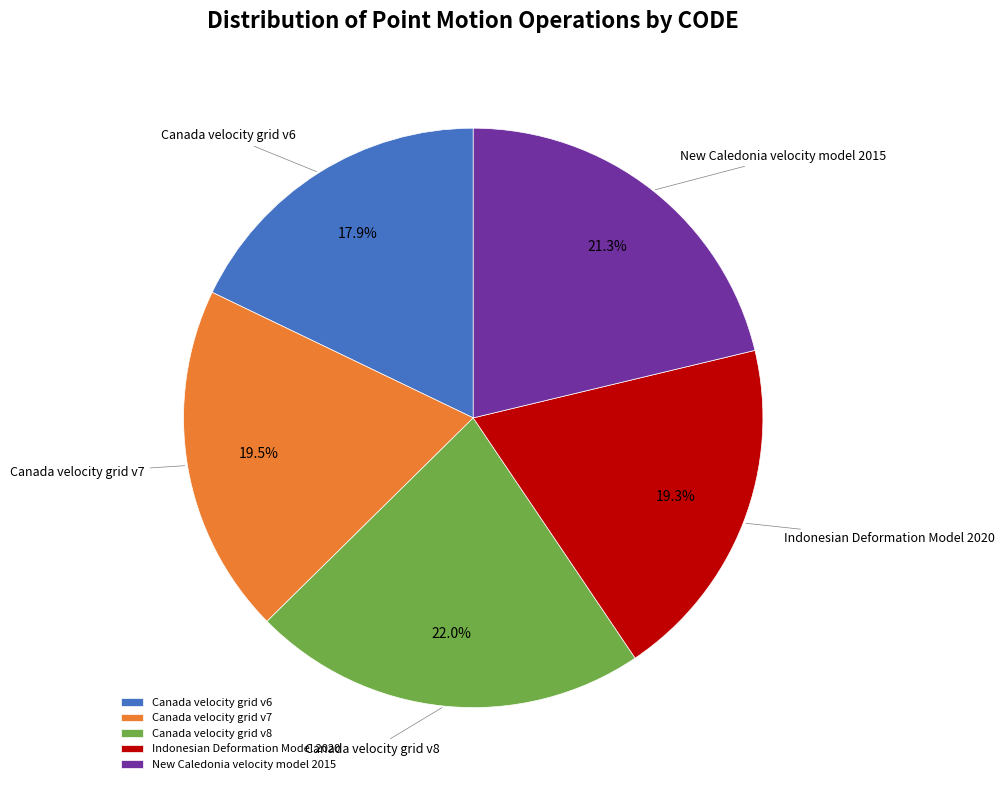

Does any single category account for the majority?

No